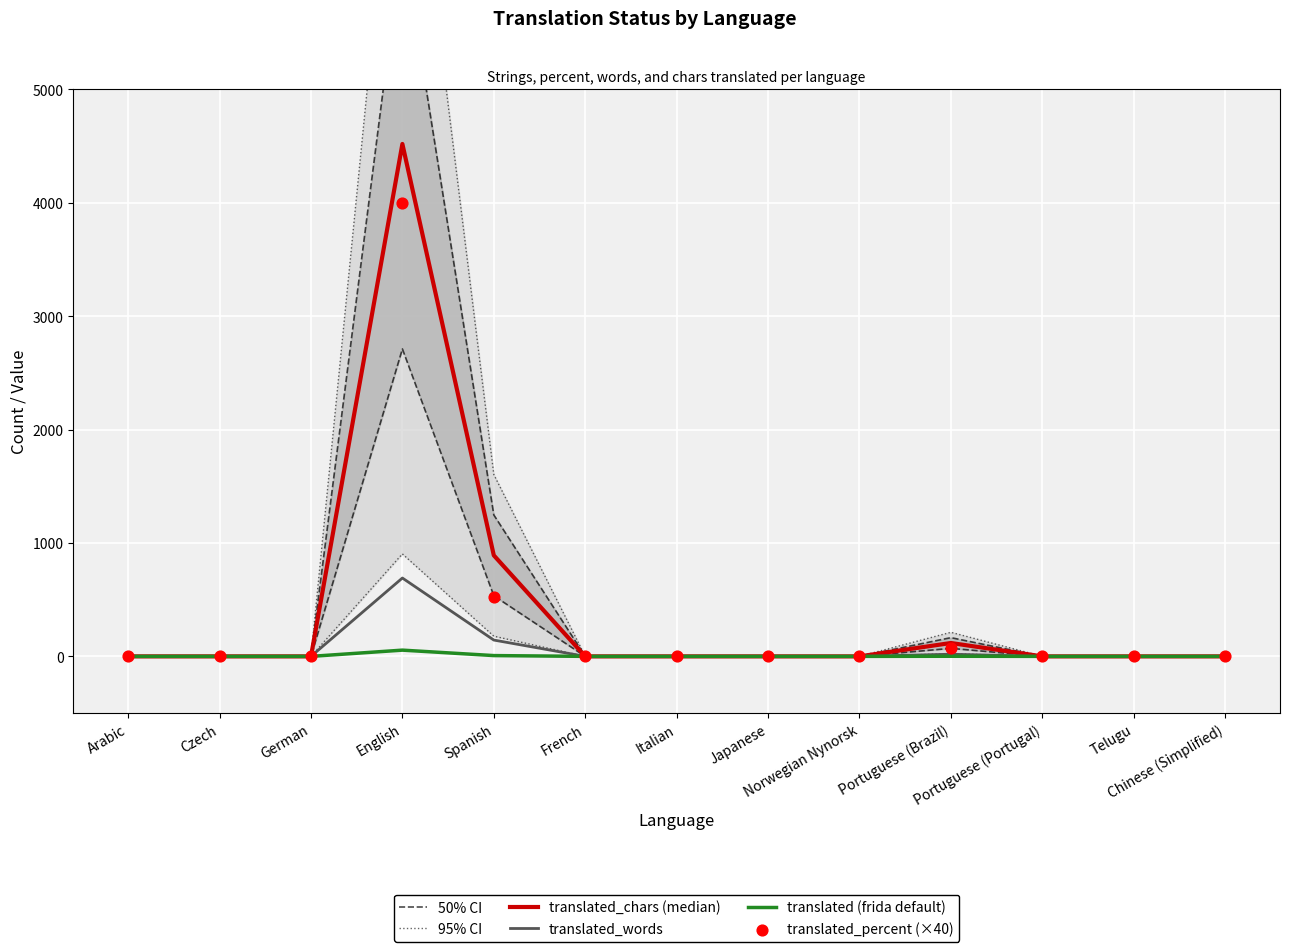

Which series has the largest Y range (max minus min)?

95% CI